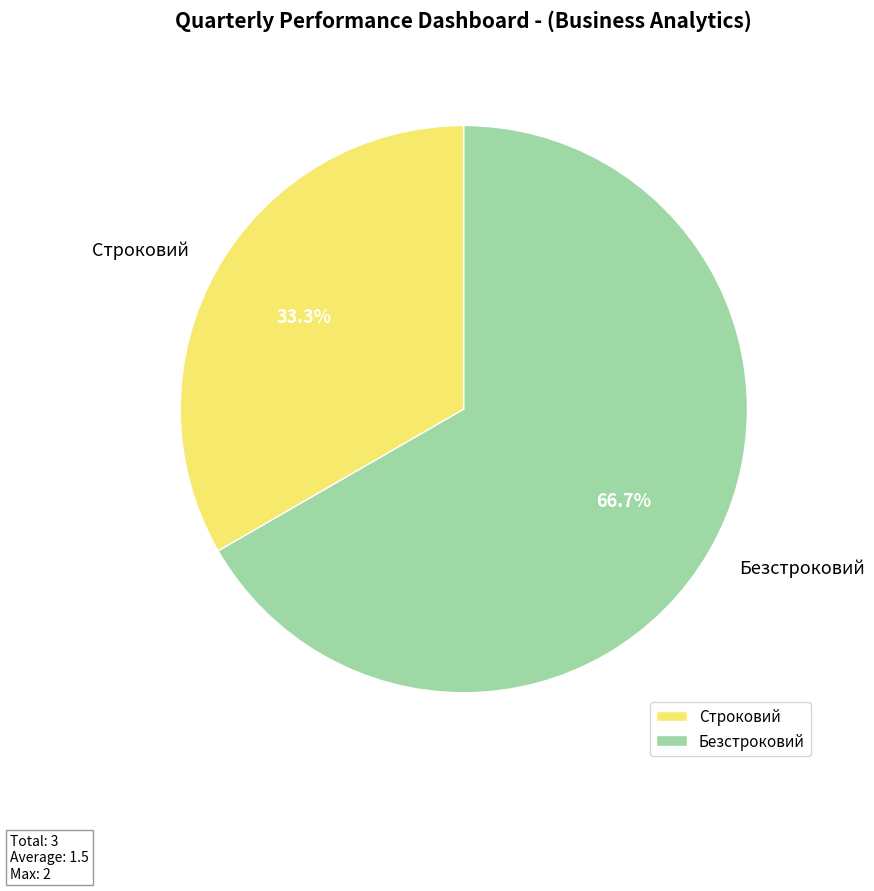

To the nearest percent, what is the difference between the largest and smallest slice percentages?

33%